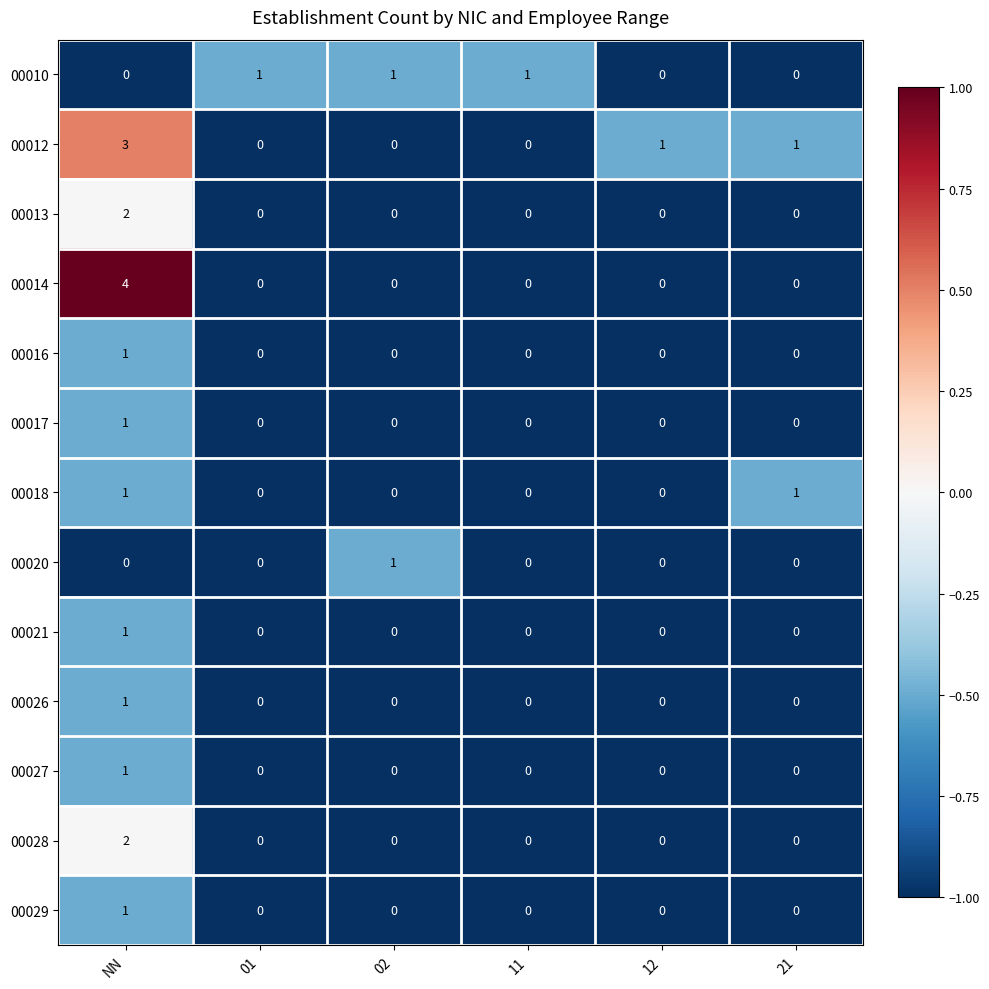

Which series has the widest spread of values?

00014